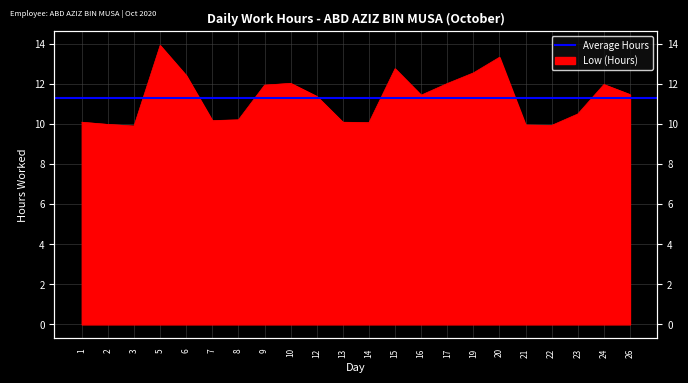

At which category does the data reach its first local peak?

5